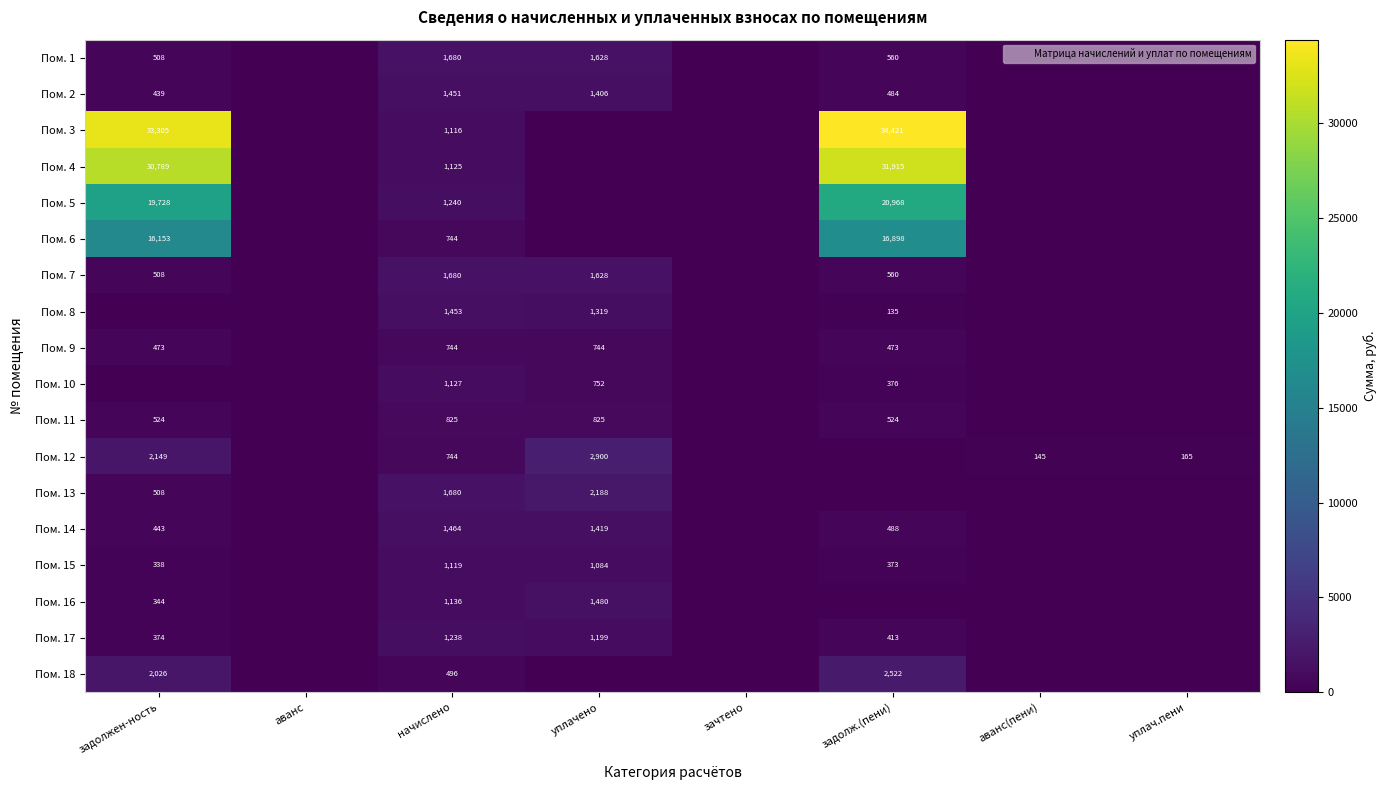

What is the difference between the second highest and minimum values in the Пом. 13 series?

1680.1